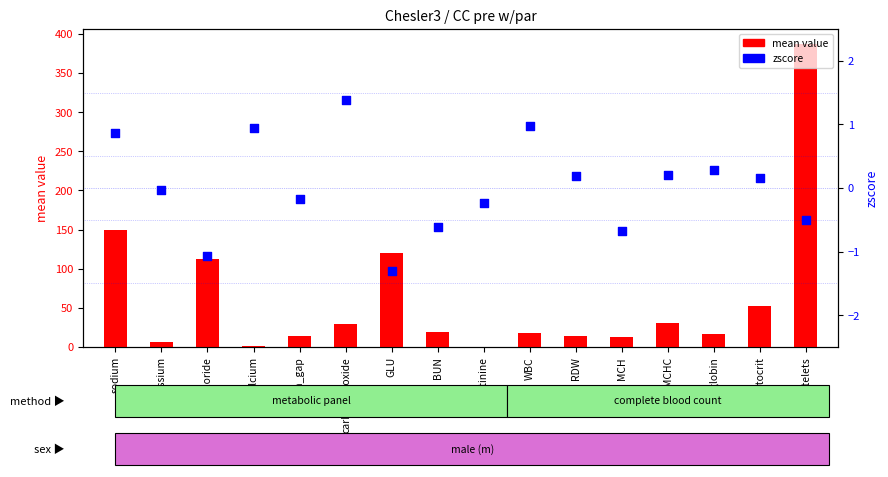

Is the value of zscore at MCH greater than the value of mean value at hematocrit?

No